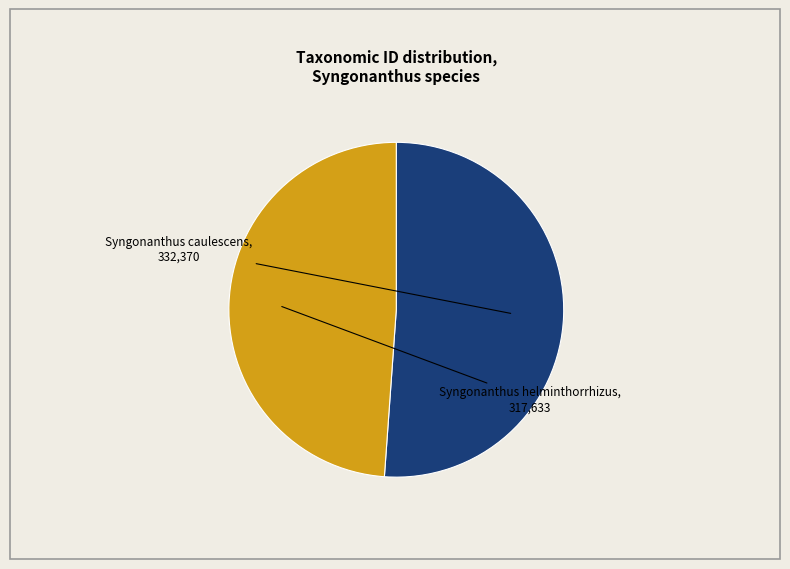

True or false: Syngonanthus helminthorrhizus accounts for 58% of the total.

False